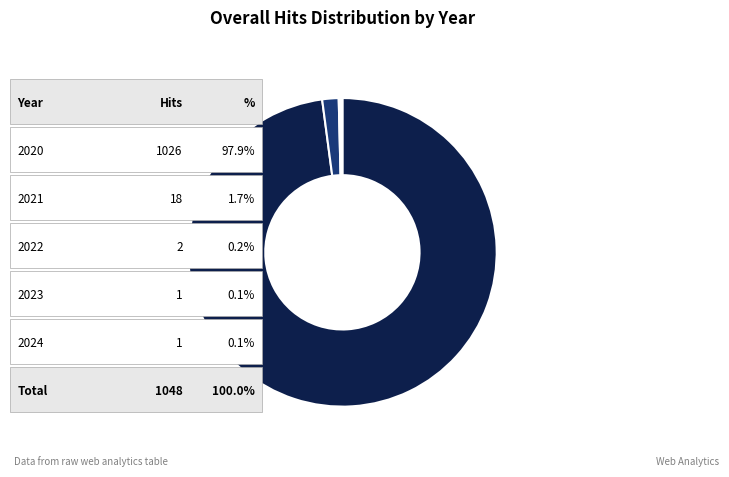

Is there any slice that represents more than half of the pie?

Yes